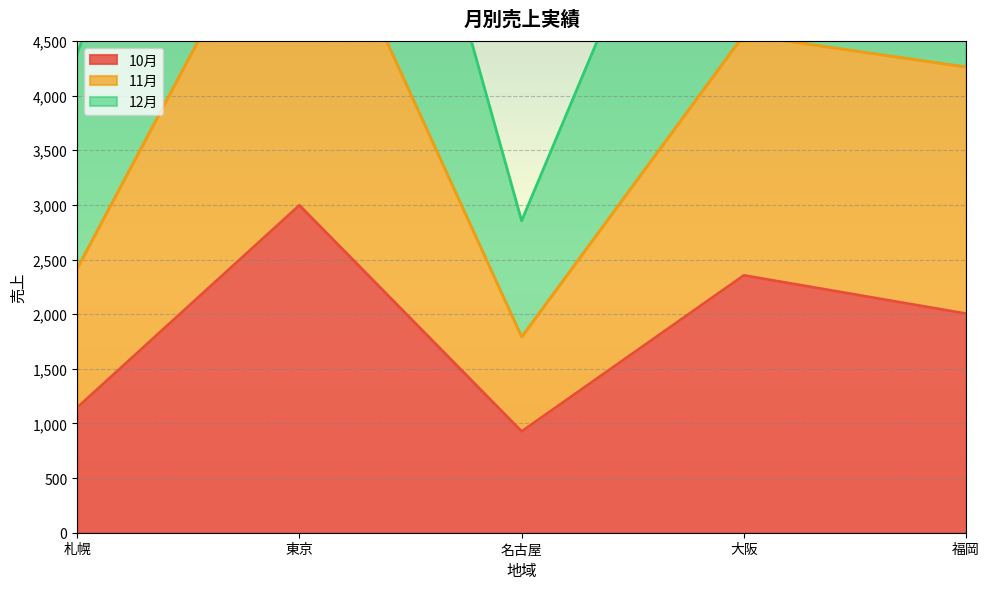

List the series in order of their peak value, highest first.

12月, 11月, 10月